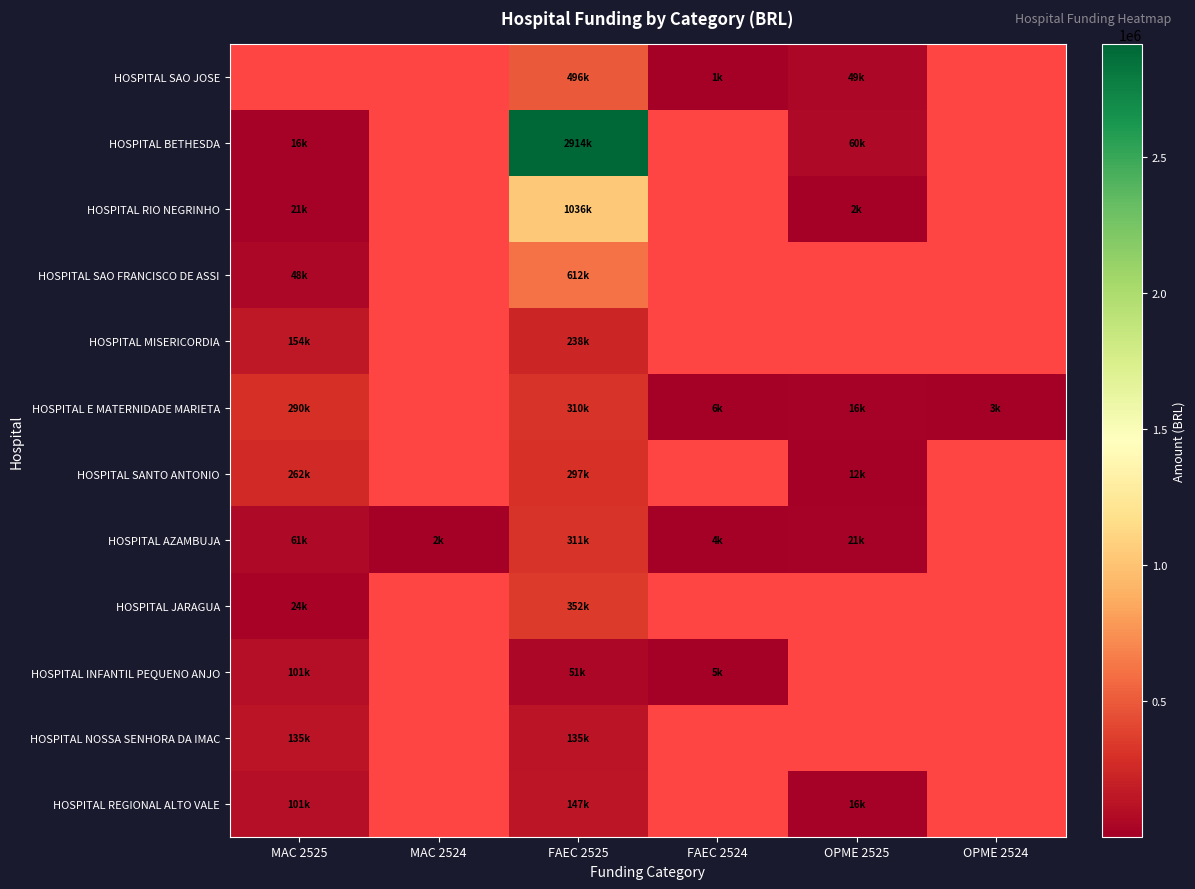

What is the difference between the maximum and minimum values in the HOSPITAL JARAGUA series?

327897.5